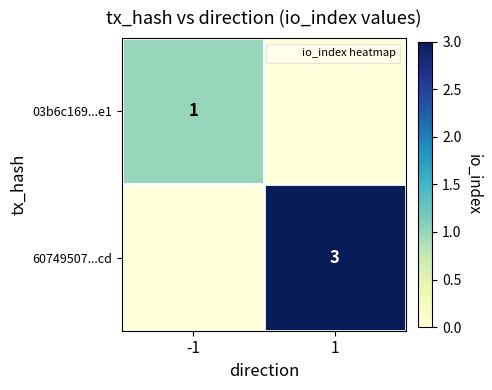

What is the difference between the highest and lowest values at -1?

1